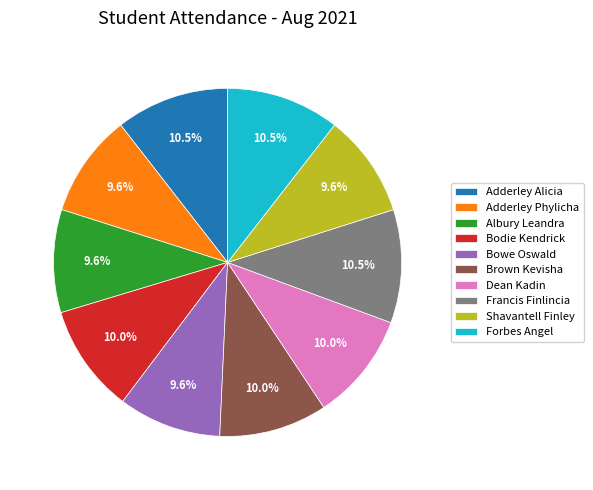

Does Bowe Oswald account for over 50% of the chart?

No